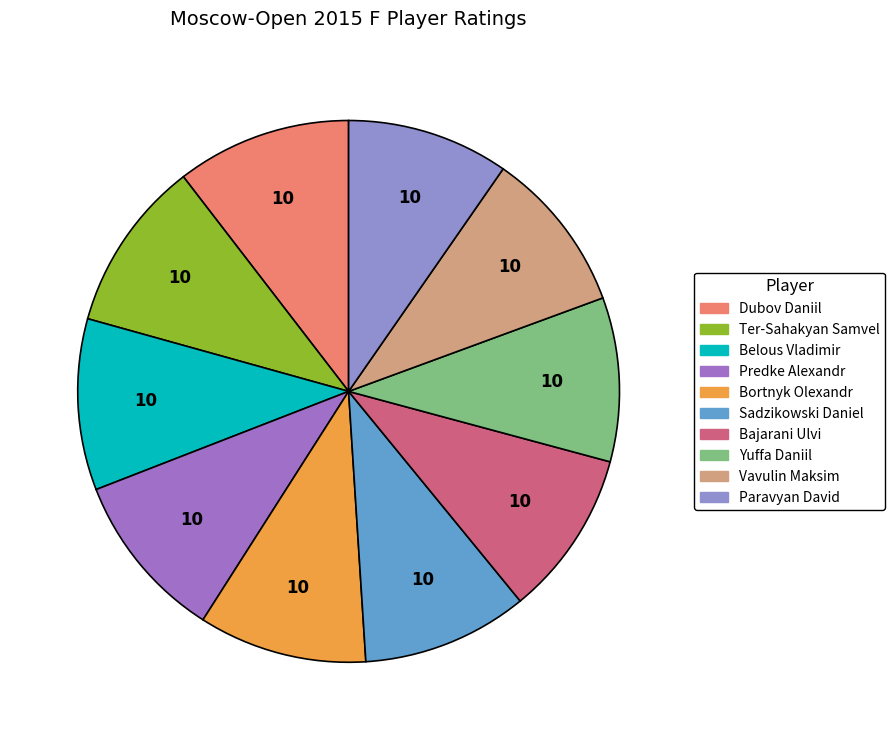

Combined, do Vavulin Maksim and Paravyan David account for over 50%?

No